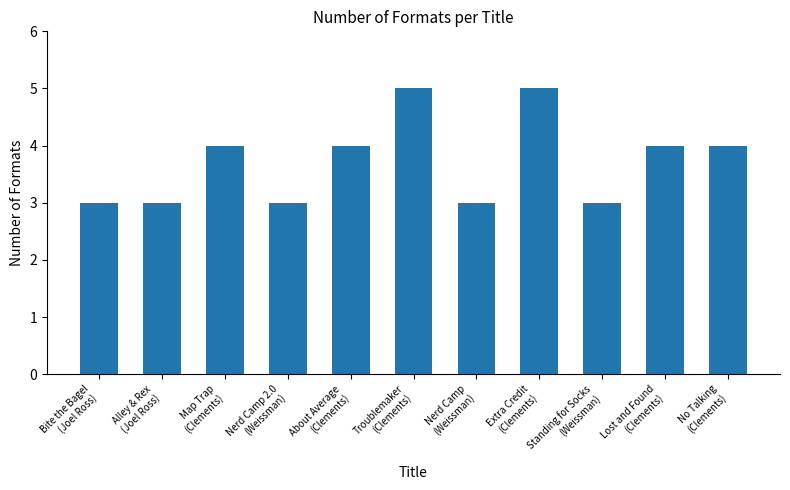

What is the minimum value shown in the chart?

3